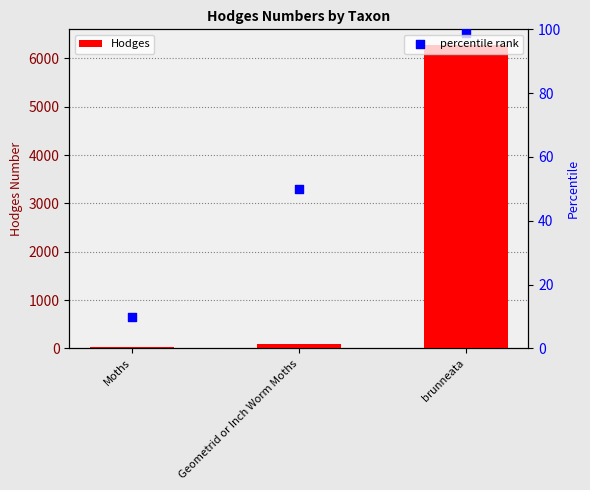

At which category is the sum across all series the highest?

brunneata